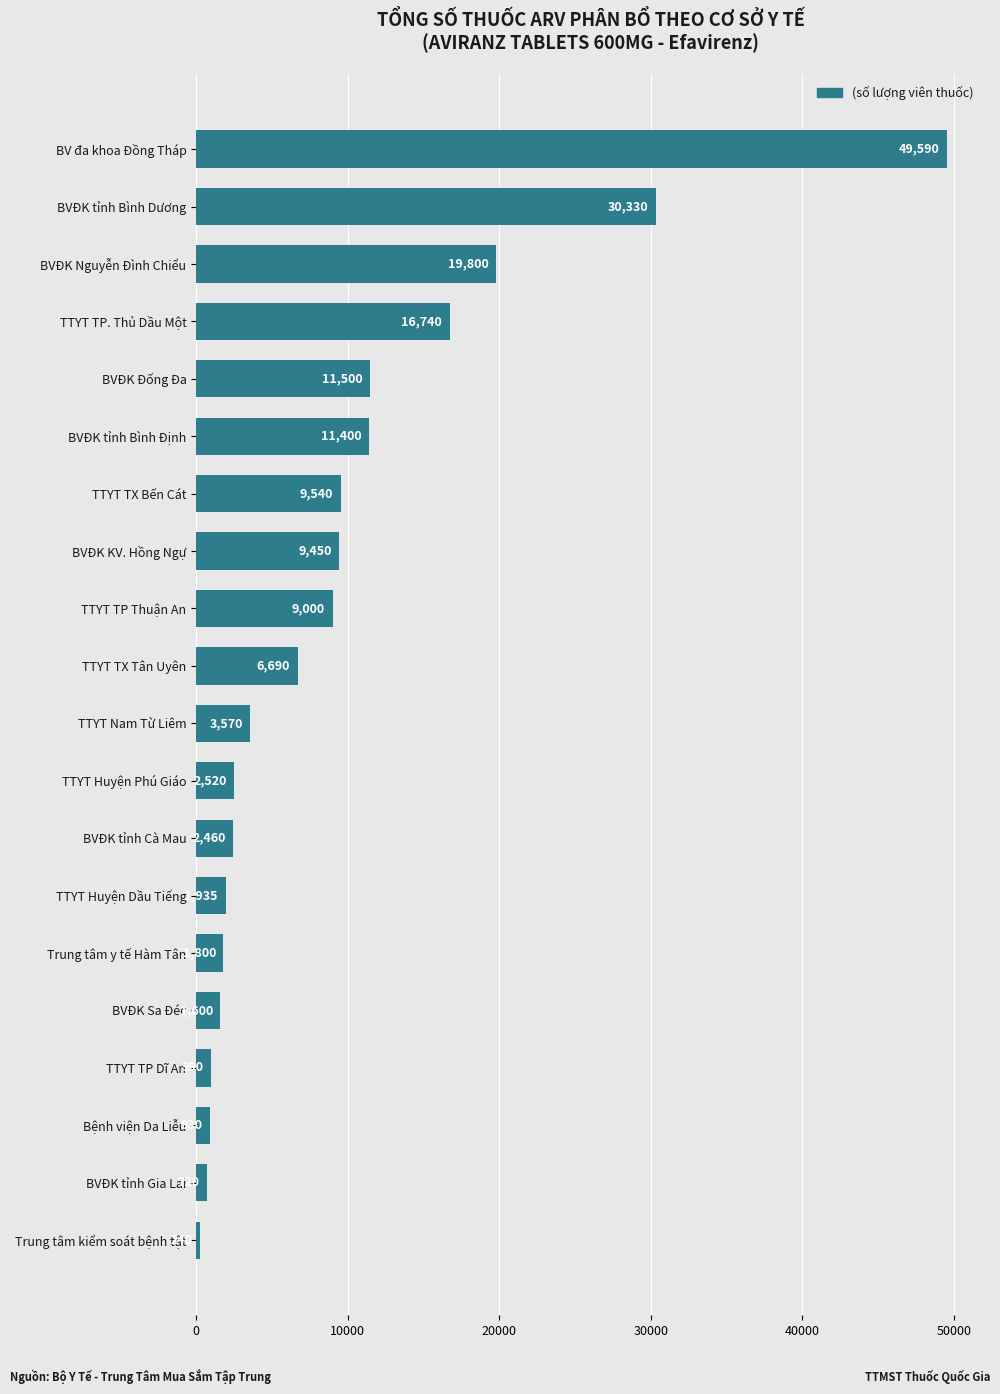

Reading top to bottom, what are all the values shown in this chart?

BV đa khoa Đồng Tháp=49590	BVĐK tỉnh Bình Dương=30330	BVĐK Nguyễn Đình Chiểu=19800	TTYT TP. Thủ Dầu Một=16740	BVĐK Đống Đa=11500	BVĐK tỉnh Bình Định=11400	TTYT TX Bến Cát=9540	BVĐK KV. Hồng Ngự=9450	TTYT TP Thuận An=9000	TTYT TX Tân Uyên=6690	TTYT Nam Từ Liêm=3570	TTYT Huyện Phú Giáo=2520	BVĐK tỉnh Cà Mau=2460	TTYT Huyện Dầu Tiếng=1935	Trung tâm y tế Hàm Tân=1800	BVĐK Sa Đéc=1600	TTYT TP Dĩ An=990	Bệnh viện Da Liễu=930	BVĐK tỉnh Gia Lai=720	Trung tâm kiểm soát bệnh tật=240